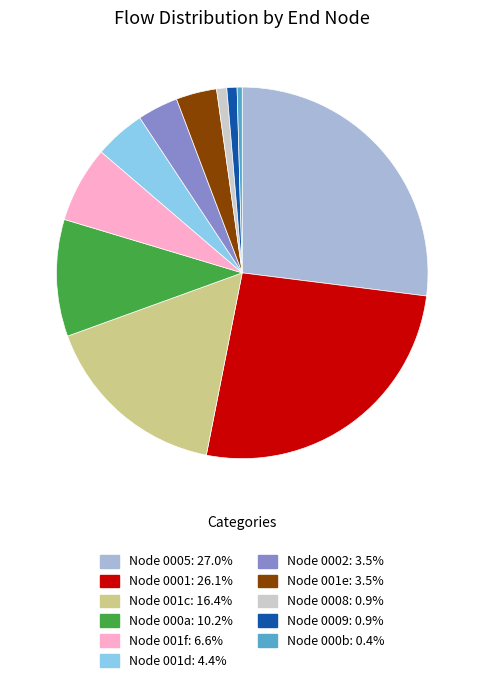

Is there any slice that represents more than half of the pie?

No